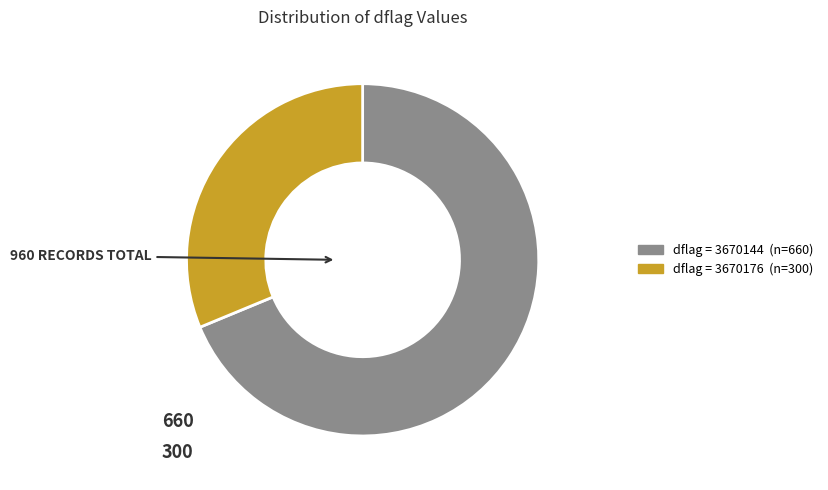

Is there a majority slice in this chart?

Yes